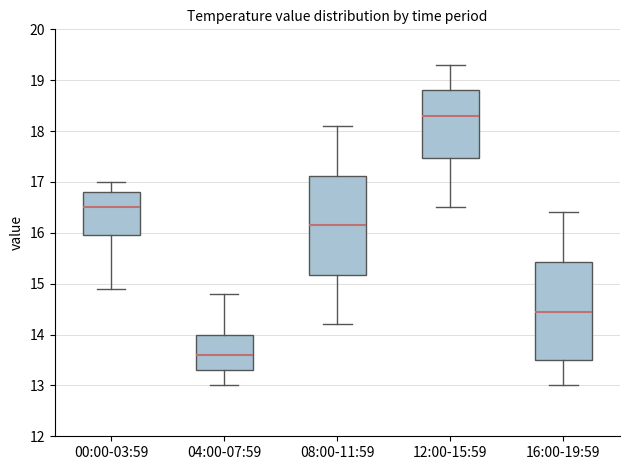

Reading left to right, transcribe this box plot: for each box, give where its median line is, the range the box spans, and where its two whiskers end, as read against the y-axis. The values are not printed on the chart, so give them approximately, as read against the axis.

00:00-03:59: median 16.5, box 16.0 to 16.8, whiskers 14.9 to 17.0
04:00-07:59: median 13.6, box 13.3 to 14.0, whiskers 13.0 to 14.8
08:00-11:59: median 16.2, box 15.2 to 17.1, whiskers 14.2 to 18.1
12:00-15:59: median 18.3, box 17.5 to 18.8, whiskers 16.5 to 19.3
16:00-19:59: median 14.5, box 13.5 to 15.4, whiskers 13.0 to 16.4